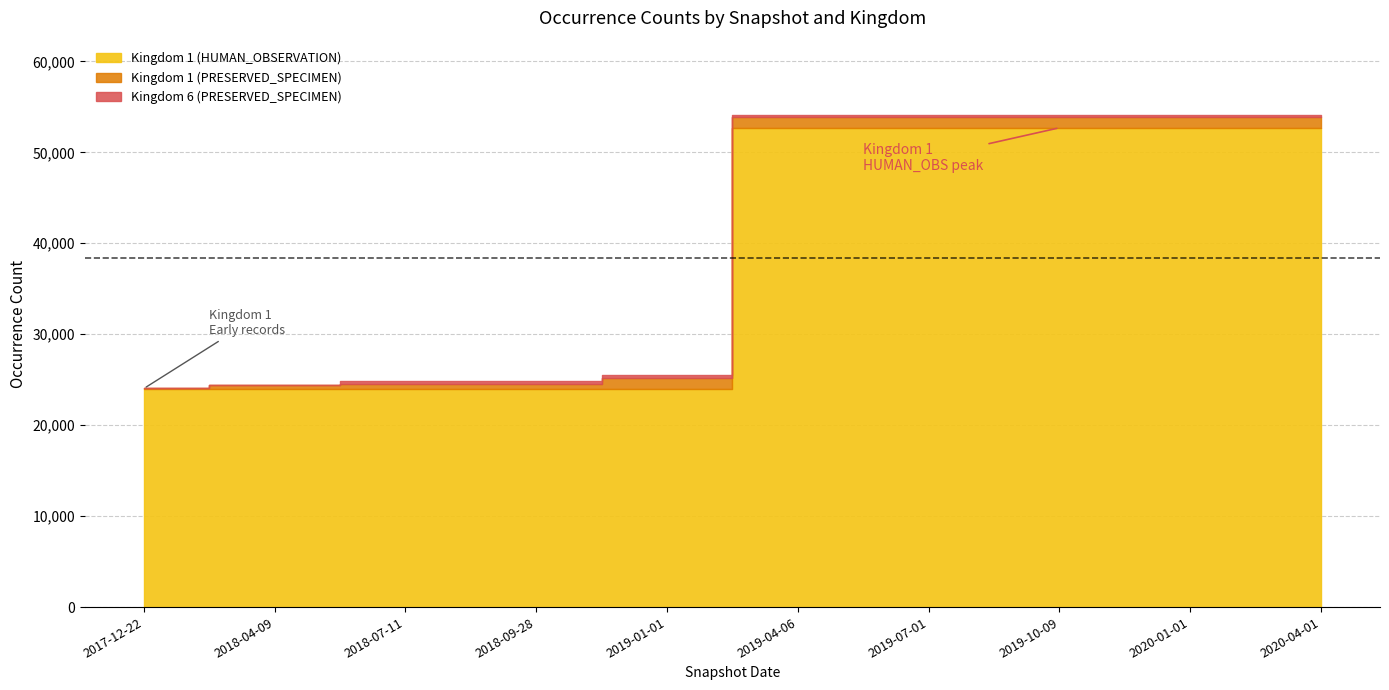

Is it true that Kingdom 6 (PRESERVED_SPECIMEN) equals 0 at 2017-12-22?

True